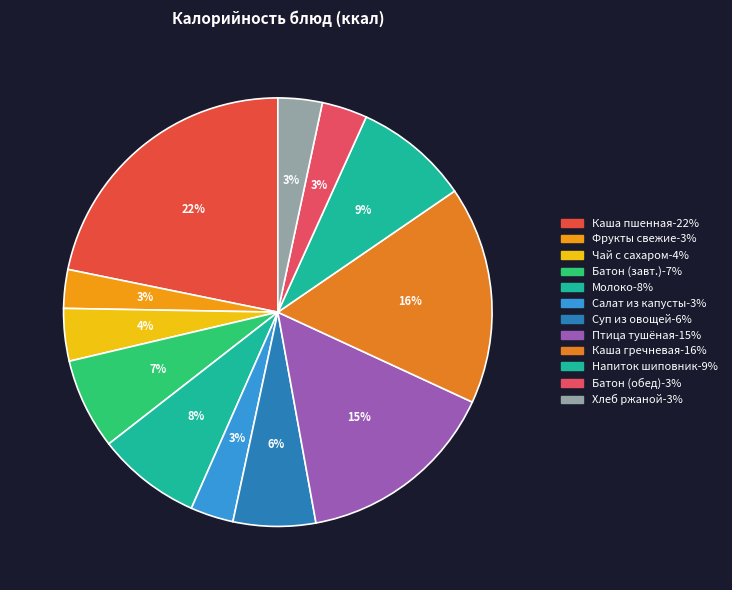

Which category has the smallest portion of the pie?

ФРУКТЫ СВЕЖИЕ